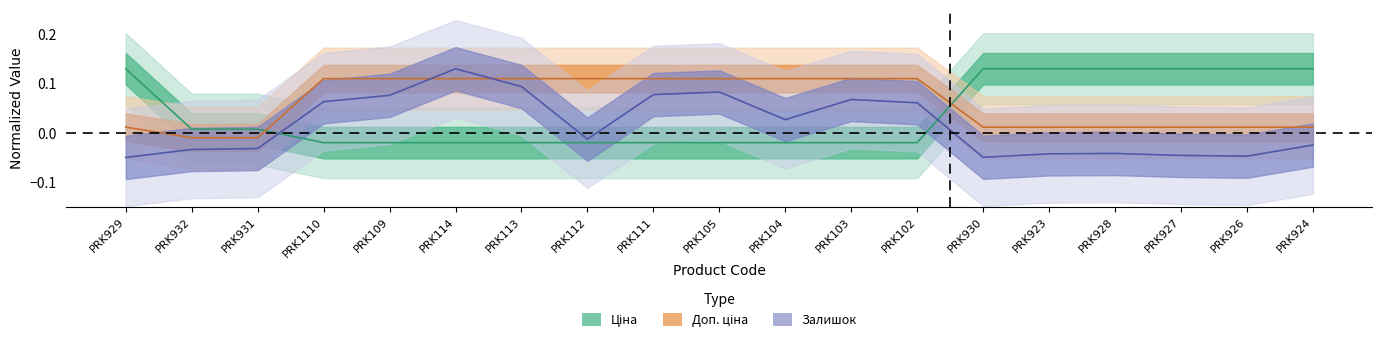

What is the label of the 18th point from the right?

PRK932